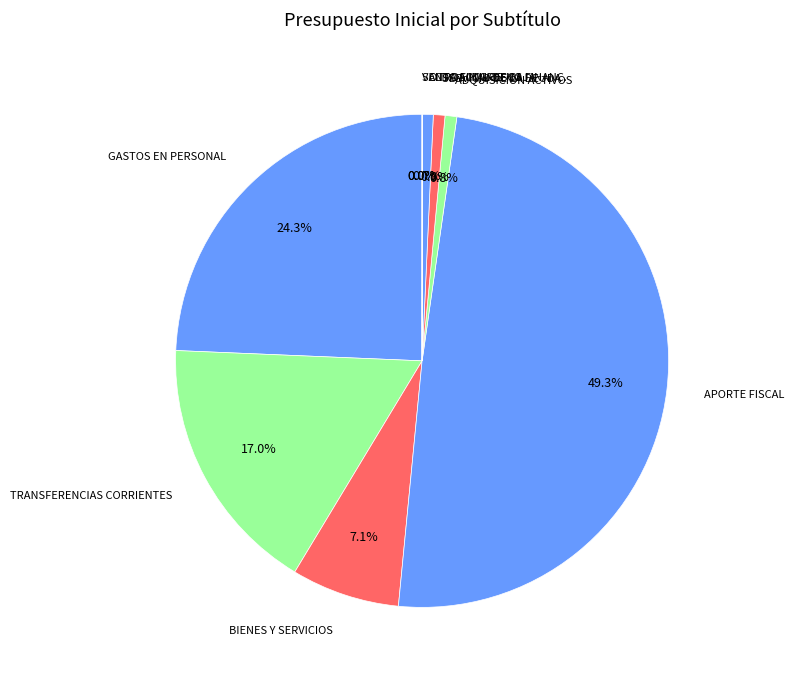

What percentage is NOT represented by SERVICIO DE LA DEUDA?

99.2%